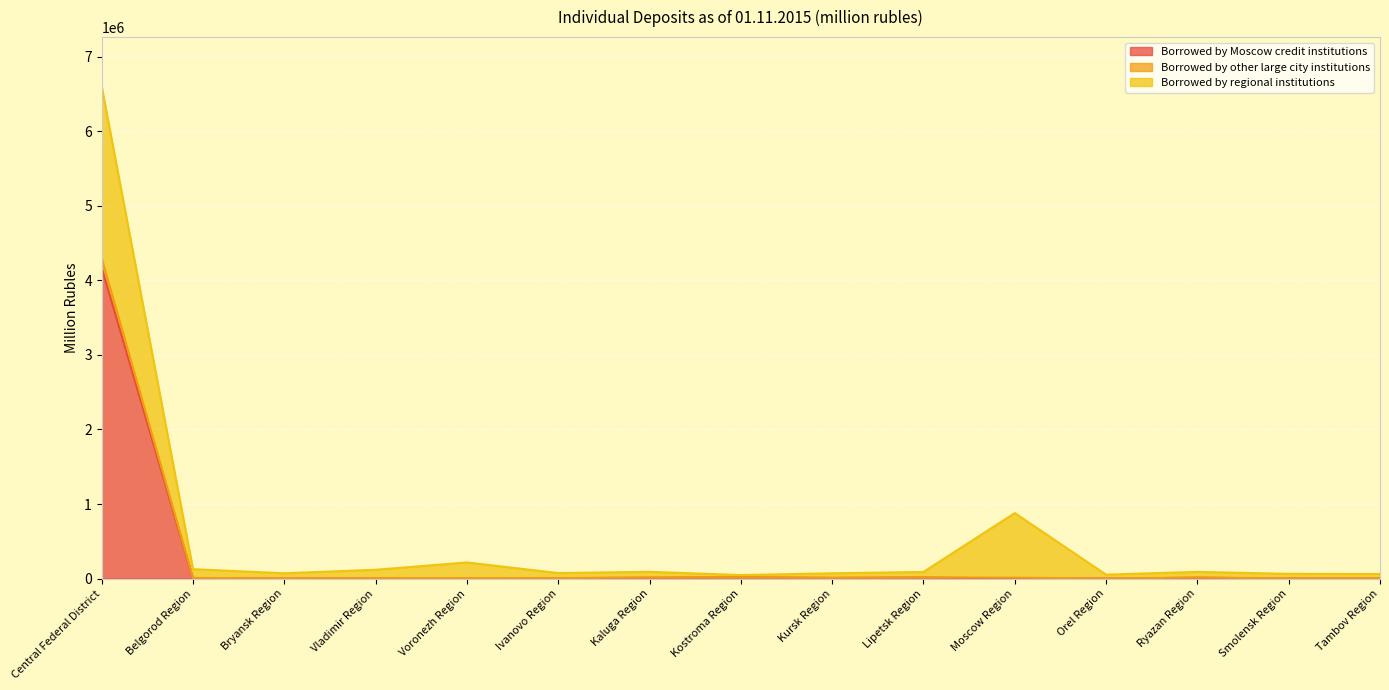

The value of Borrowed by other large city institutions at Tambov Region is 61442. True or false?

True